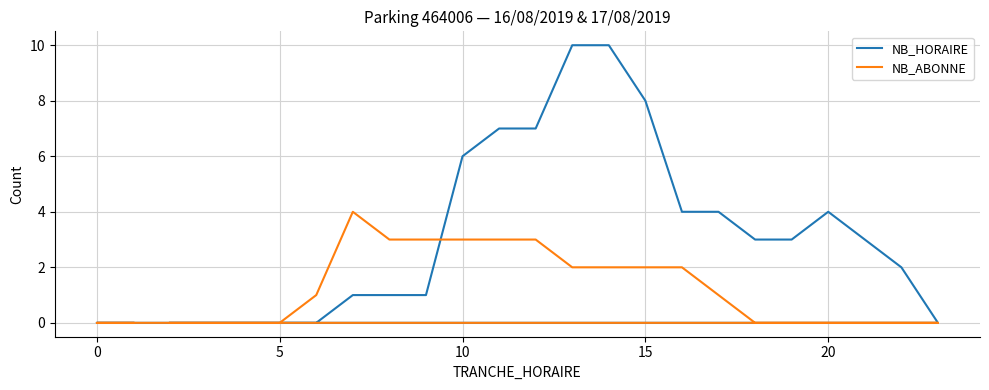

How many data points in NB_HORAIRE are less than 3?

12